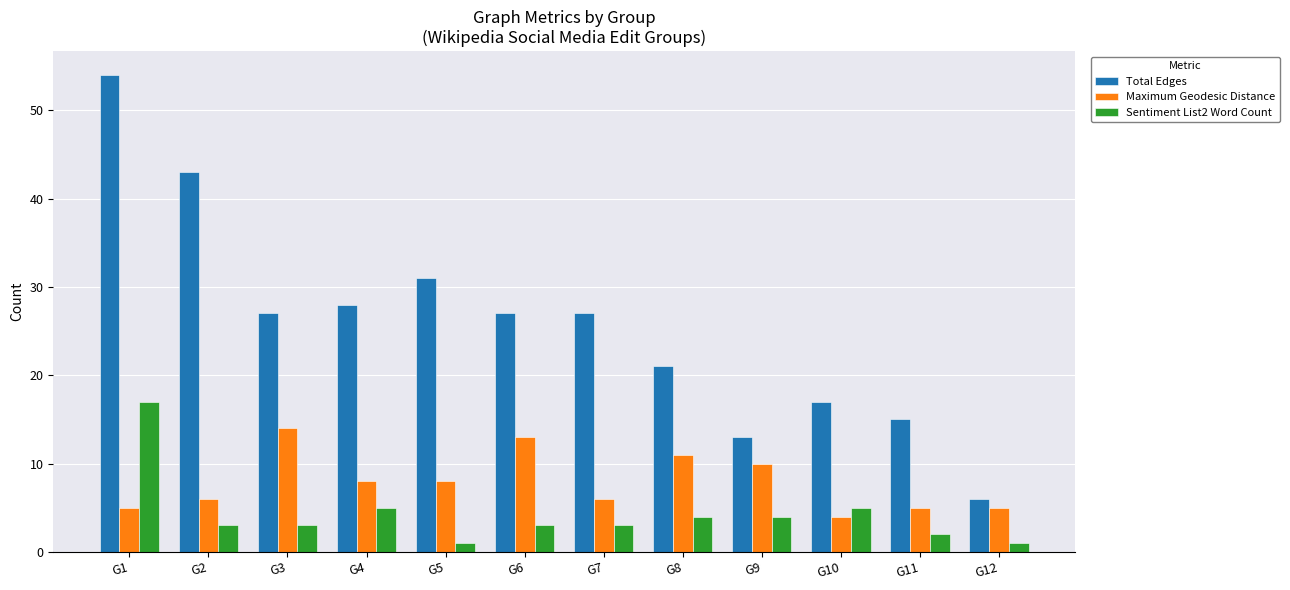

What is the maximum value for Maximum Geodesic Distance?

14